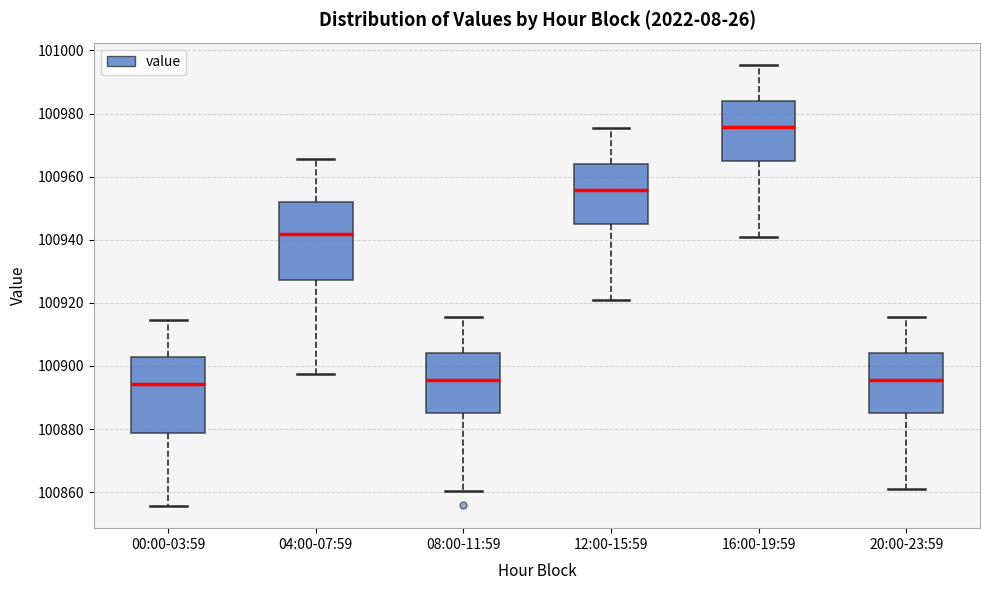

Where is the lower edge of the box for 00:00-03:59 on the y-axis? The values are not printed on the chart, so give them approximately, as read against the axis.

100878